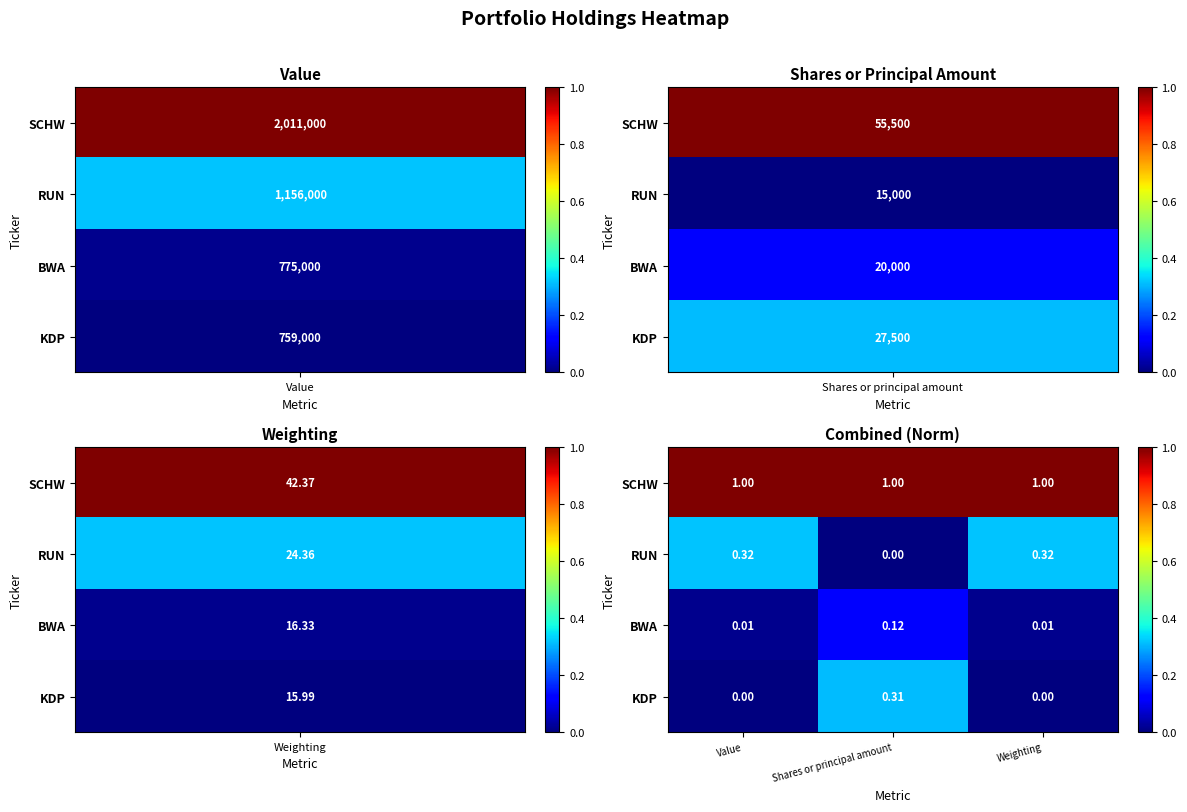

Rank the series by their maximum value, from highest to lowest.

SCHW, RUN, KDP, BWA